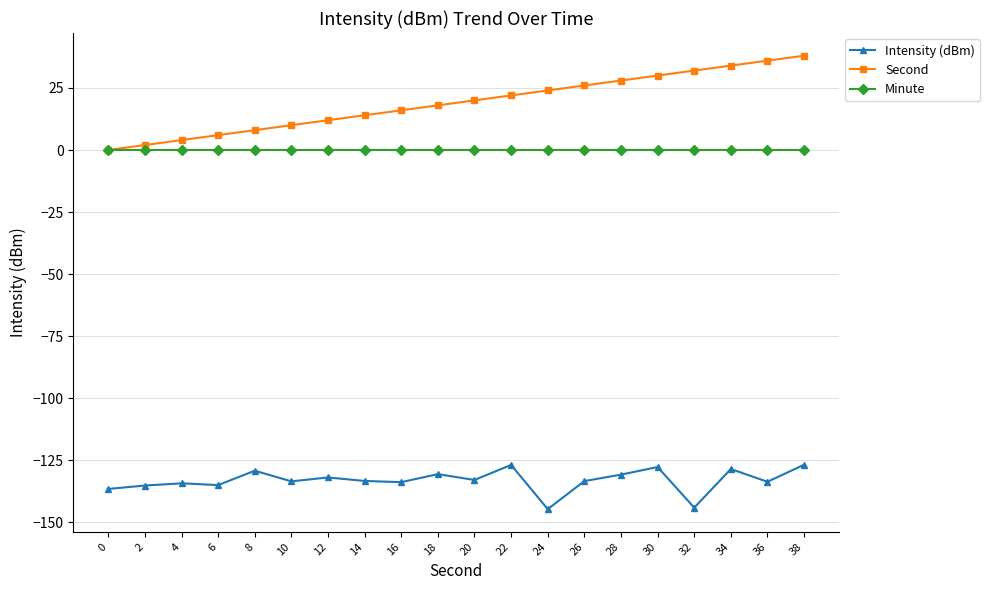

True or false: Second and Intensity (dBm) cross at least once.

False